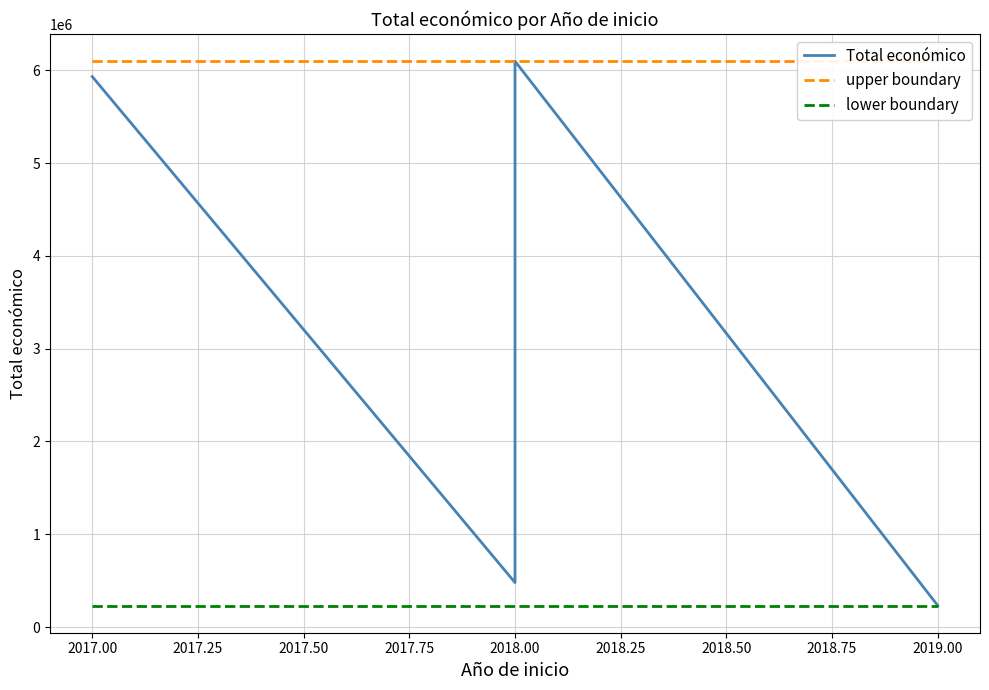

At how many categories does at least one series exceed 3879685?

5